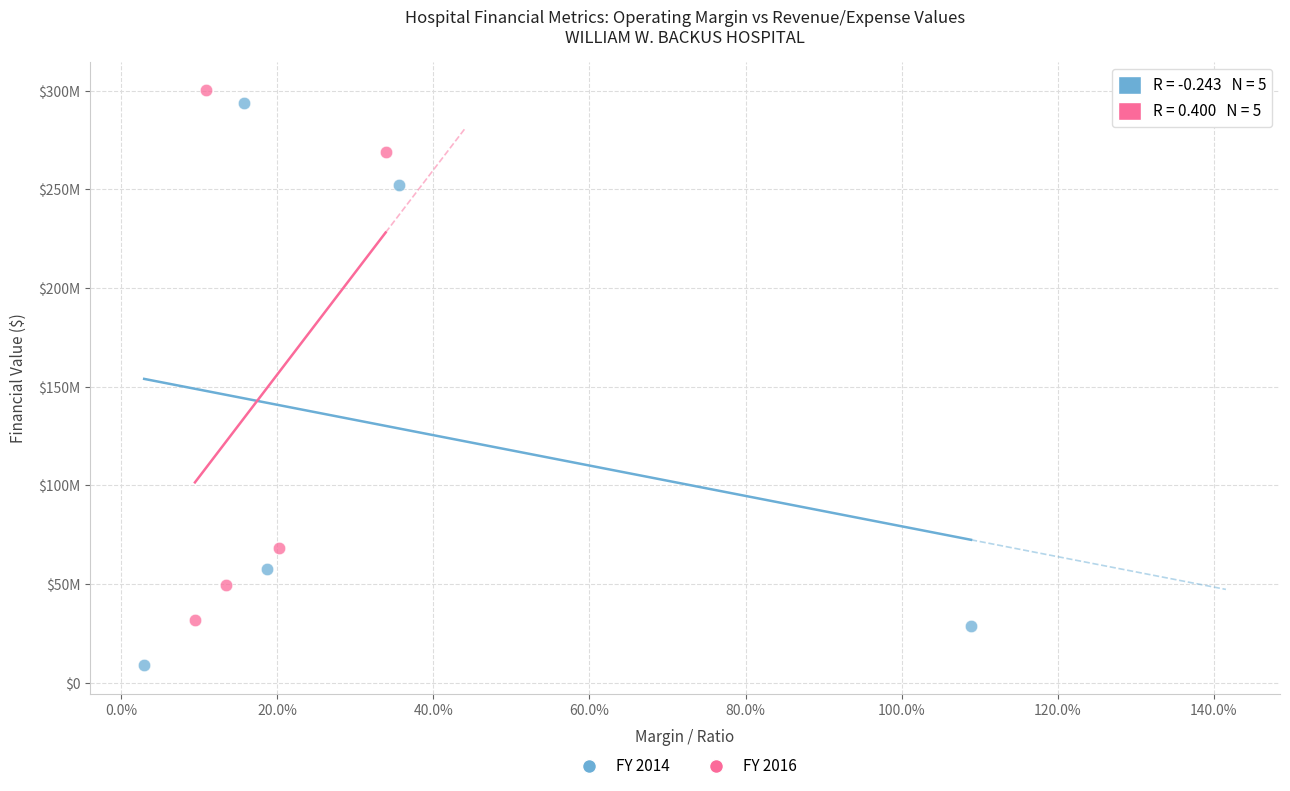

What are all the series names shown in the legend?

FY 2014, FY 2016